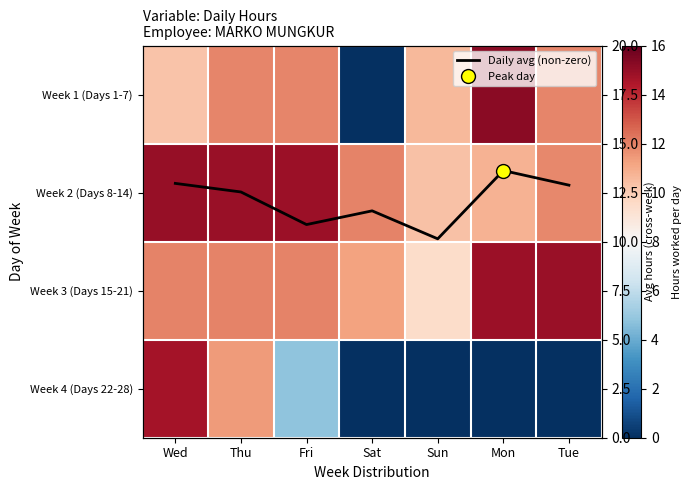

Read the Daily avg (non-zero) value at Mon.

13.6